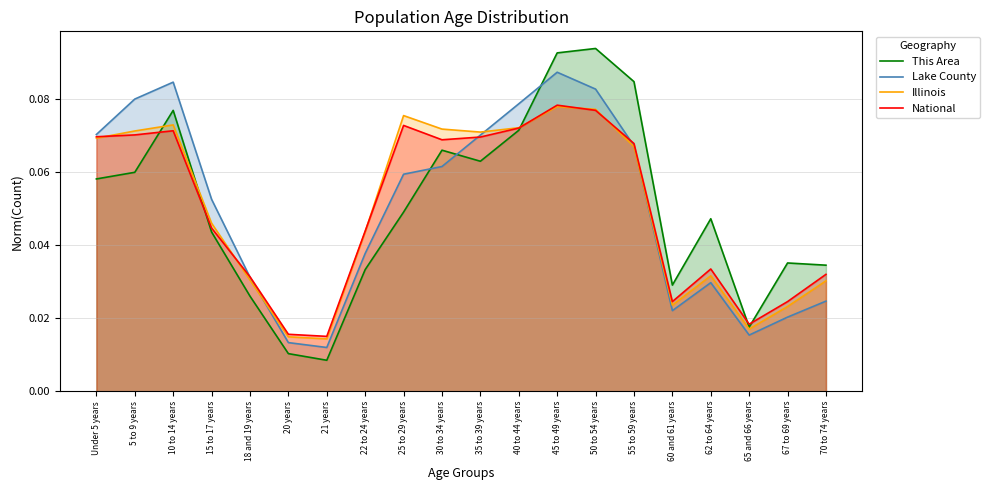

Reading left to right, list all the values displayed in this chart.

This Area: Under 5 years=0.1	5 to 9 years=0.1	10 to 14 years=0.1	15 to 17 years=0.0	18 and 19 years=0.0	20 years=0.0	21 years=0.0	22 to 24 years=0.0	25 to 29 years=0.0	30 to 34 years=0.1	35 to 39 years=0.1	40 to 44 years=0.1	45 to 49 years=0.1	50 to 54 years=0.1	55 to 59 years=0.1	60 and 61 years=0.0	62 to 64 years=0.0	65 and 66 years=0.0	67 to 69 years=0.0	70 to 74 years=0.0
Lake County: Under 5 years=0.1	5 to 9 years=0.1	10 to 14 years=0.1	15 to 17 years=0.1	18 and 19 years=0.0	20 years=0.0	21 years=0.0	22 to 24 years=0.0	25 to 29 years=0.1	30 to 34 years=0.1	35 to 39 years=0.1	40 to 44 years=0.1	45 to 49 years=0.1	50 to 54 years=0.1	55 to 59 years=0.1	60 and 61 years=0.0	62 to 64 years=0.0	65 and 66 years=0.0	67 to 69 years=0.0	70 to 74 years=0.0
Illinois: Under 5 years=0.1	5 to 9 years=0.1	10 to 14 years=0.1	15 to 17 years=0.0	18 and 19 years=0.0	20 years=0.0	21 years=0.0	22 to 24 years=0.0	25 to 29 years=0.1	30 to 34 years=0.1	35 to 39 years=0.1	40 to 44 years=0.1	45 to 49 years=0.1	50 to 54 years=0.1	55 to 59 years=0.1	60 and 61 years=0.0	62 to 64 years=0.0	65 and 66 years=0.0	67 to 69 years=0.0	70 to 74 years=0.0
National: Under 5 years=0.1	5 to 9 years=0.1	10 to 14 years=0.1	15 to 17 years=0.0	18 and 19 years=0.0	20 years=0.0	21 years=0.0	22 to 24 years=0.0	25 to 29 years=0.1	30 to 34 years=0.1	35 to 39 years=0.1	40 to 44 years=0.1	45 to 49 years=0.1	50 to 54 years=0.1	55 to 59 years=0.1	60 and 61 years=0.0	62 to 64 years=0.0	65 and 66 years=0.0	67 to 69 years=0.0	70 to 74 years=0.0